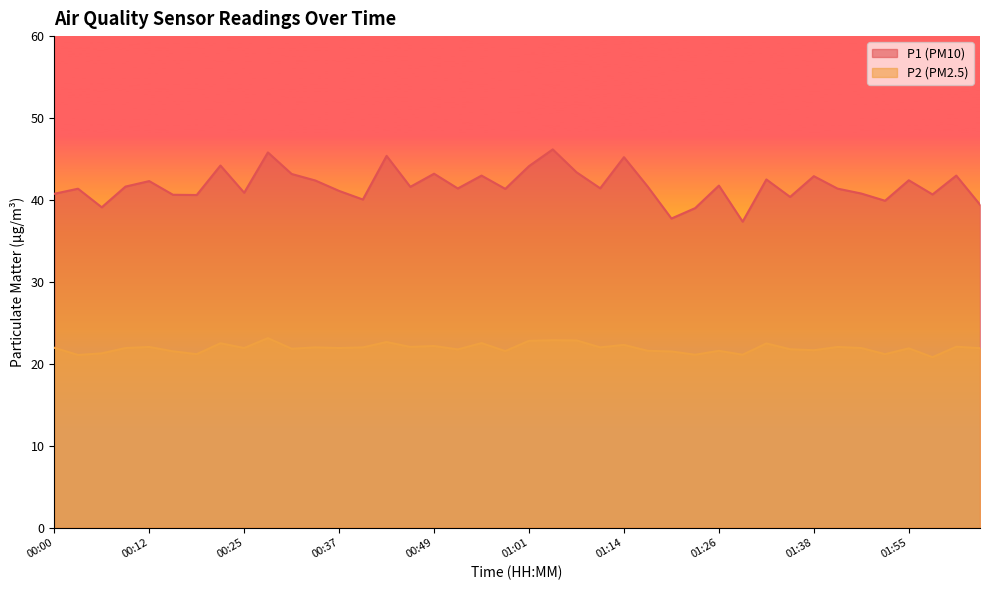

True or false: P1 has a value of 45.2 at 01:14.

True